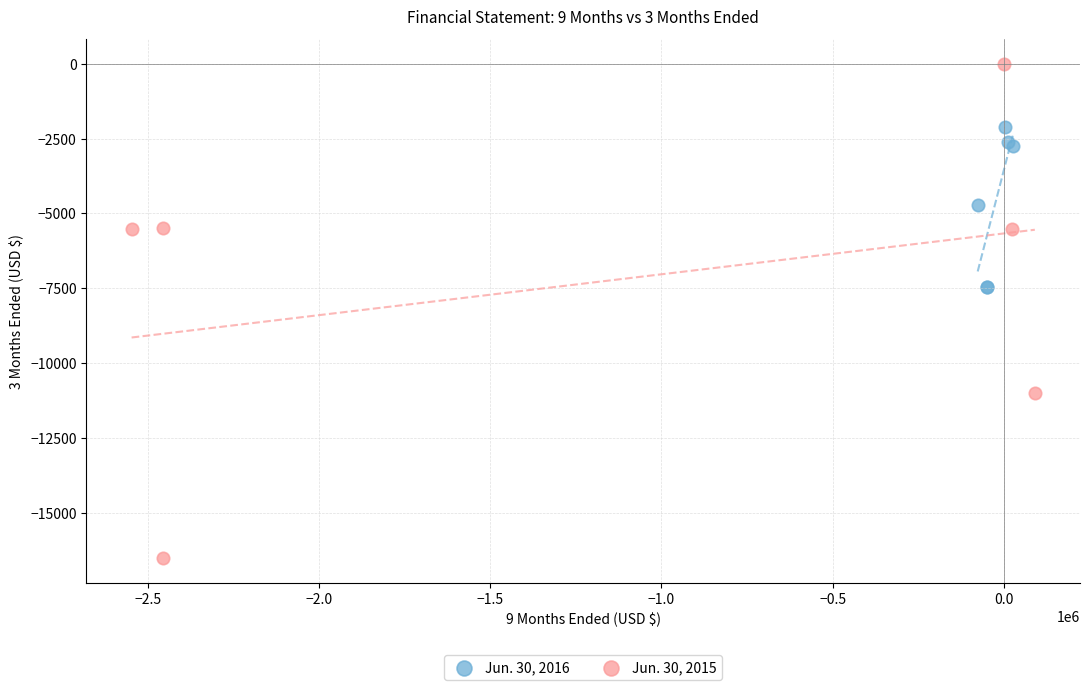

What are all the series names shown in the legend?

Jun. 30, 2016, Jun. 30, 2015